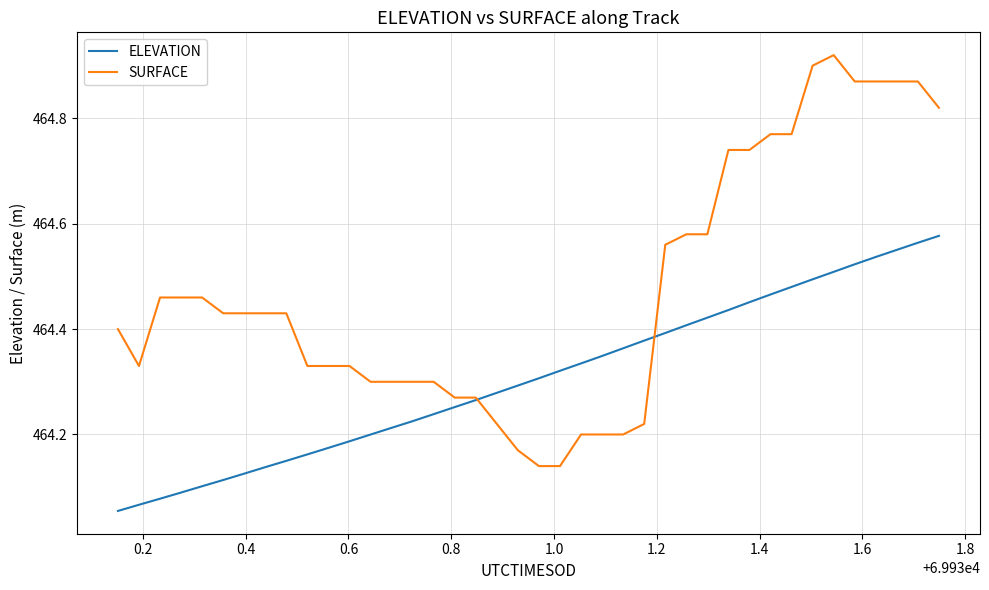

How many intersections are there between ELEVATION and SURFACE?

2